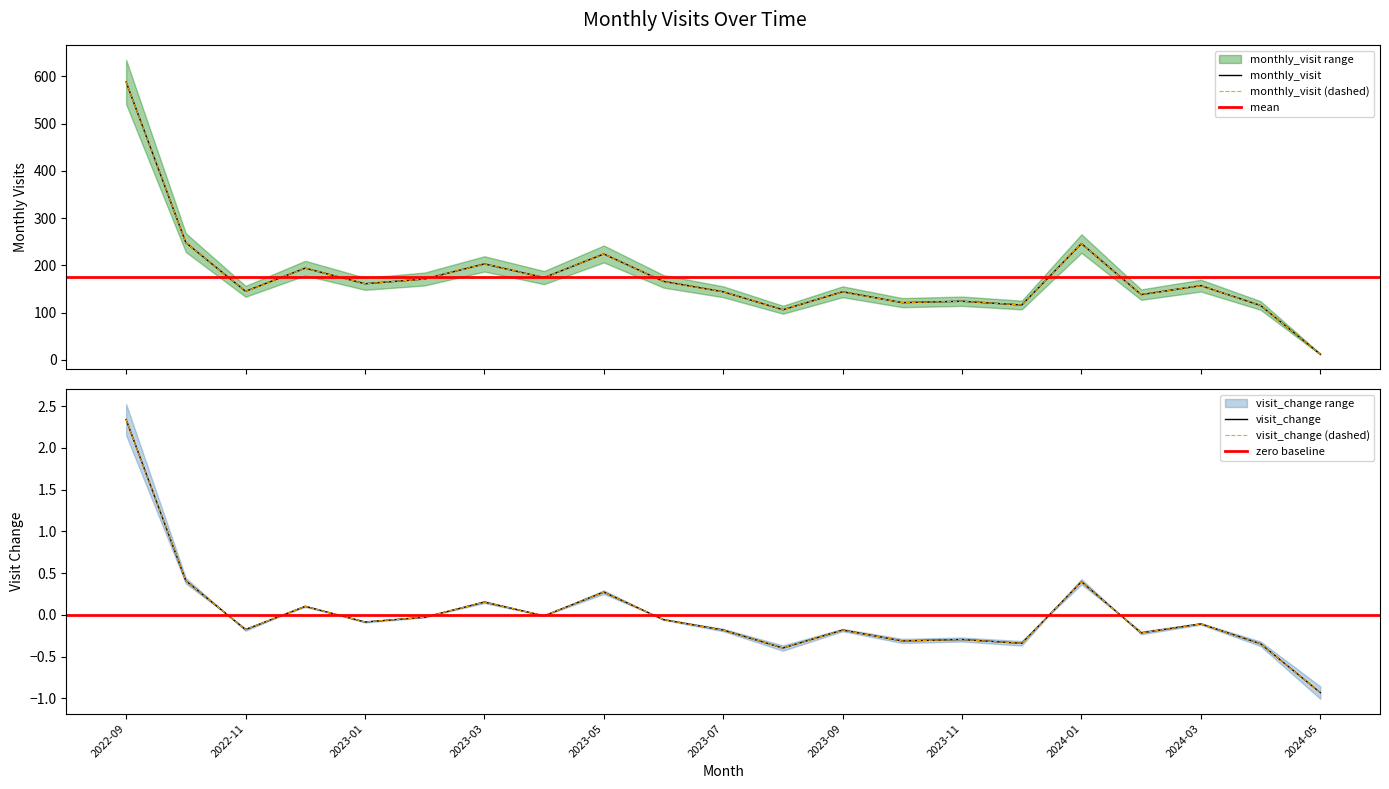

Reading left to right, list all the values displayed in this chart.

2022-09=588	2022-10=248	2022-11=145	2022-12=194	2023-01=161	2023-02=171	2023-03=203	2023-04=174	2023-05=224	2023-06=166	2023-07=144	2023-08=106	2023-09=144	2023-10=121	2023-11=124	2023-12=116	2024-01=246	2024-02=138	2024-03=157	2024-04=115	2024-05=12